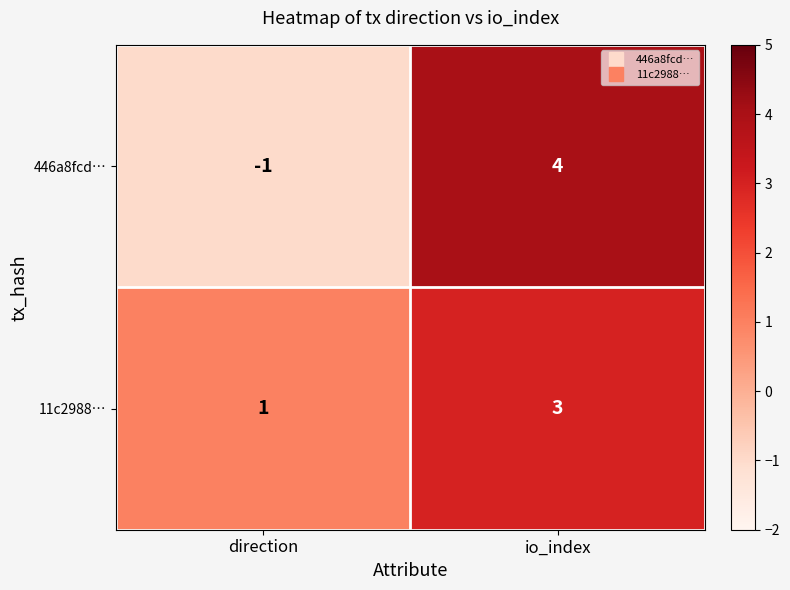

At how many categories does at least one series exceed 0?

2